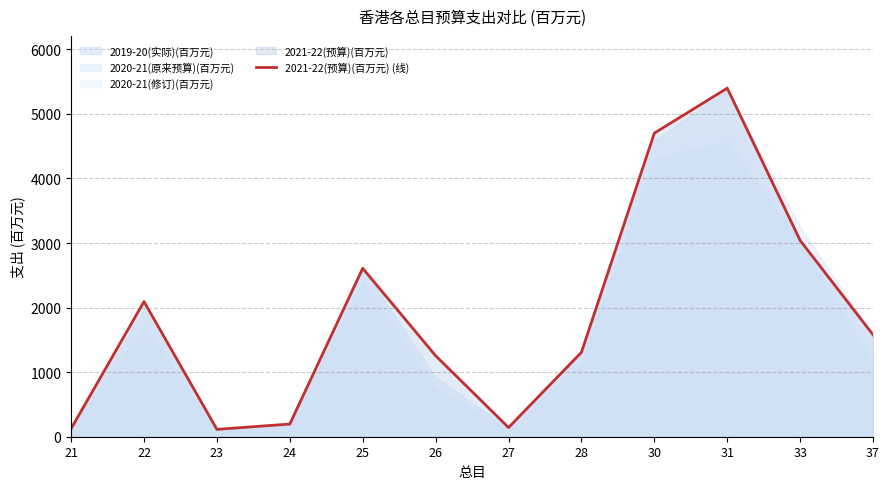

Where is the first local maximum?

22